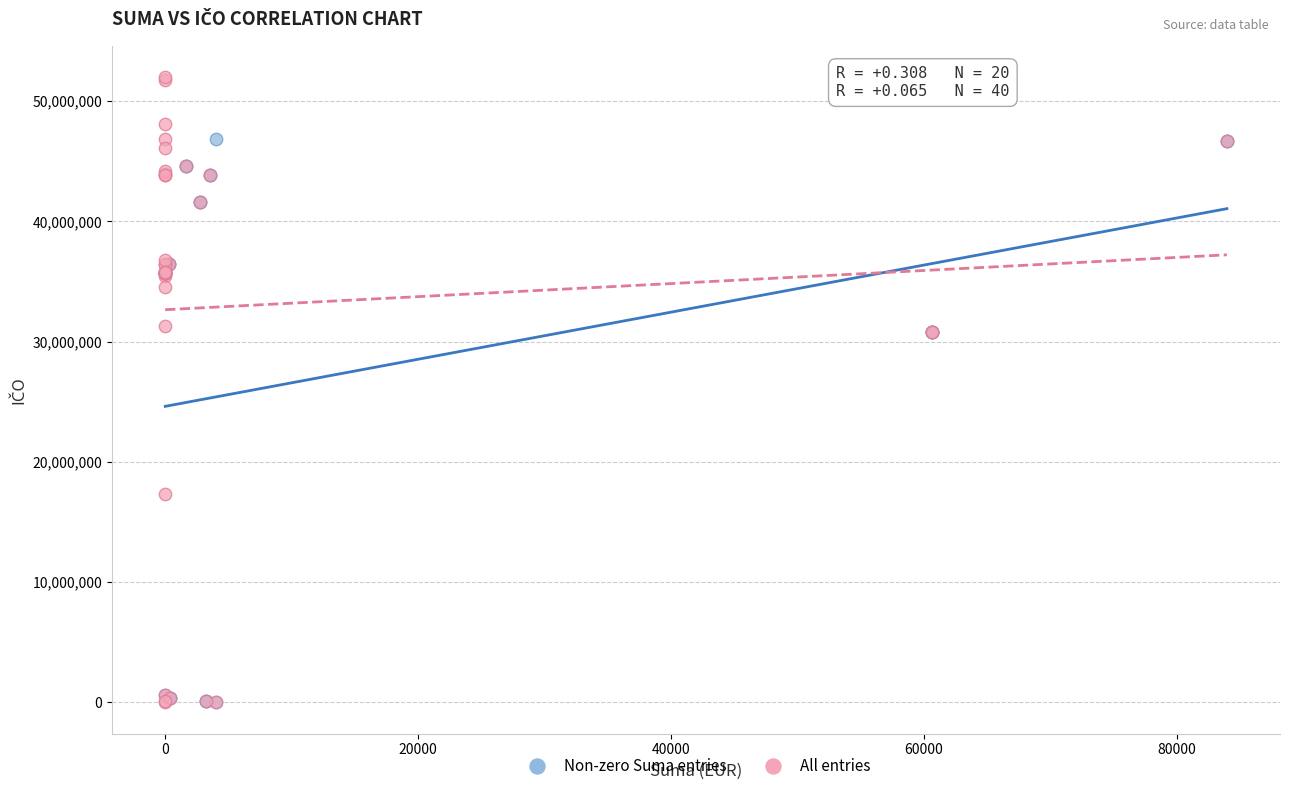

Which series has the widest spread of Y values?

All entries